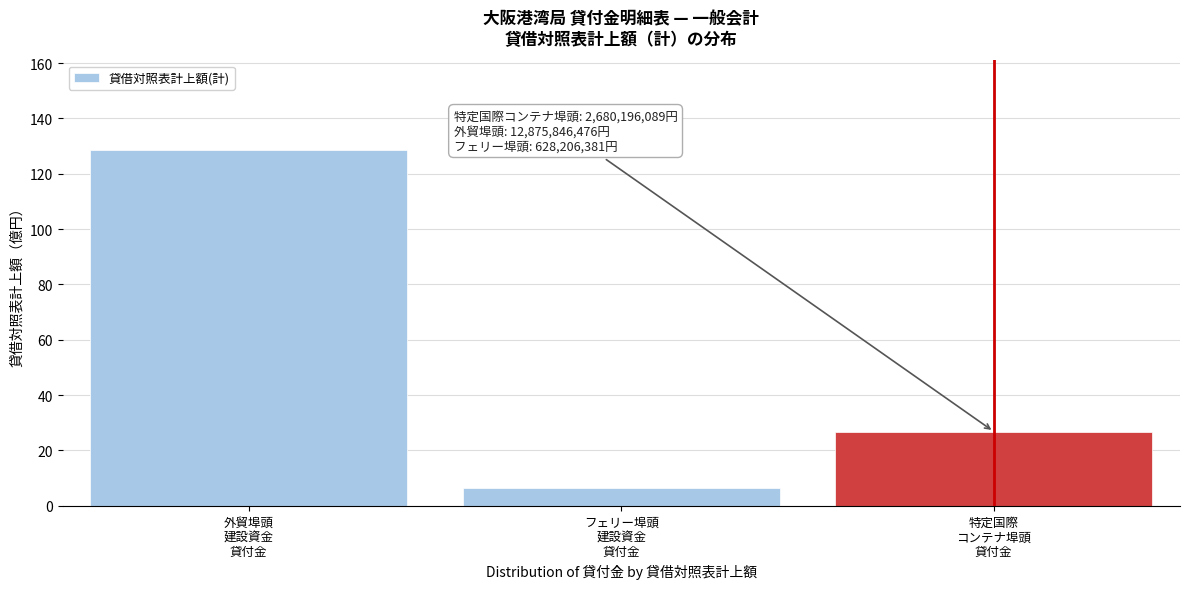

Reading right to left, transcribe all the data shown in this chart.

26.8	6.3	128.8